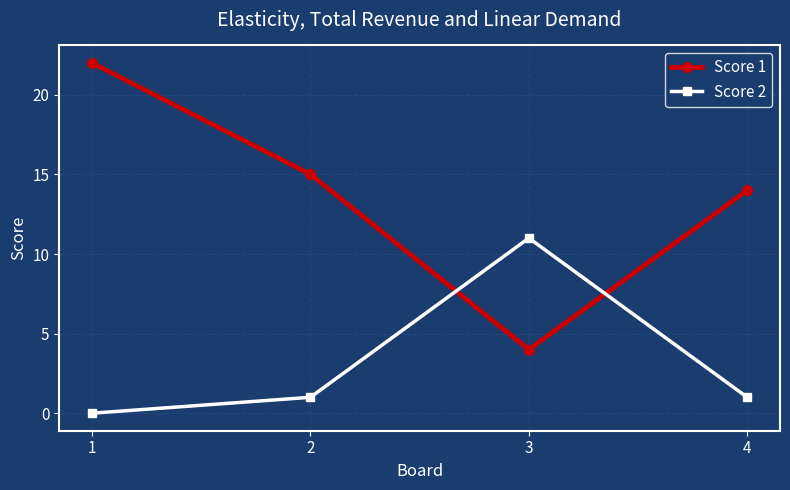

What is the difference between the second highest and second lowest values in the Score 1 series?

1